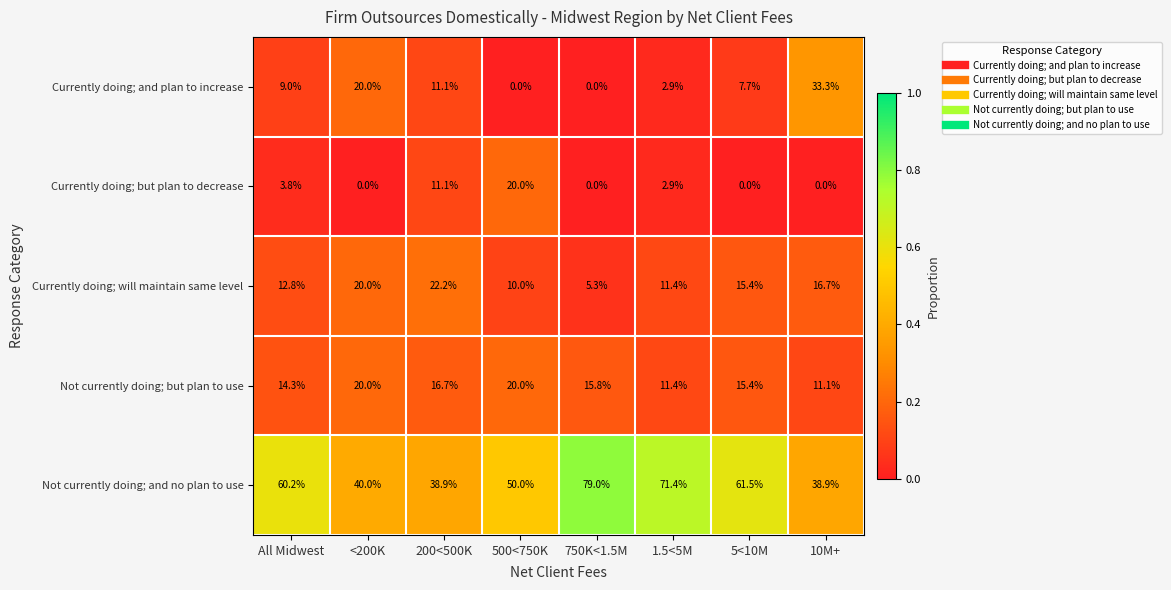

Count the number of data series in this chart.

5